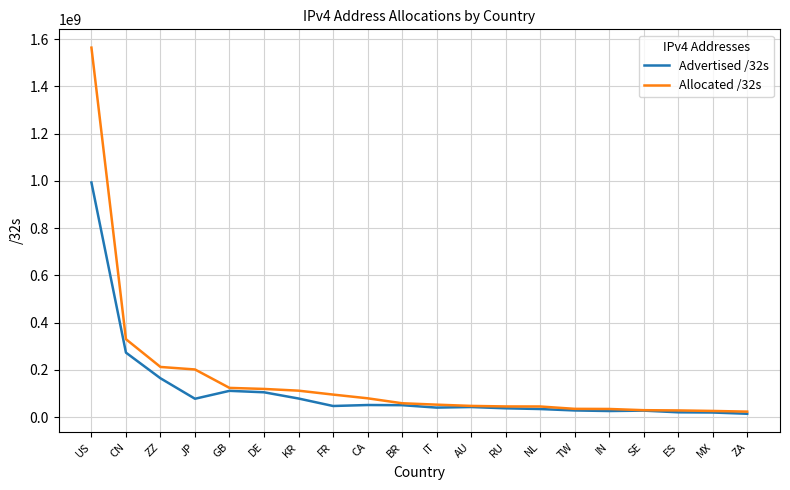

How many values in the Allocated /32s series are below 59049472?

10